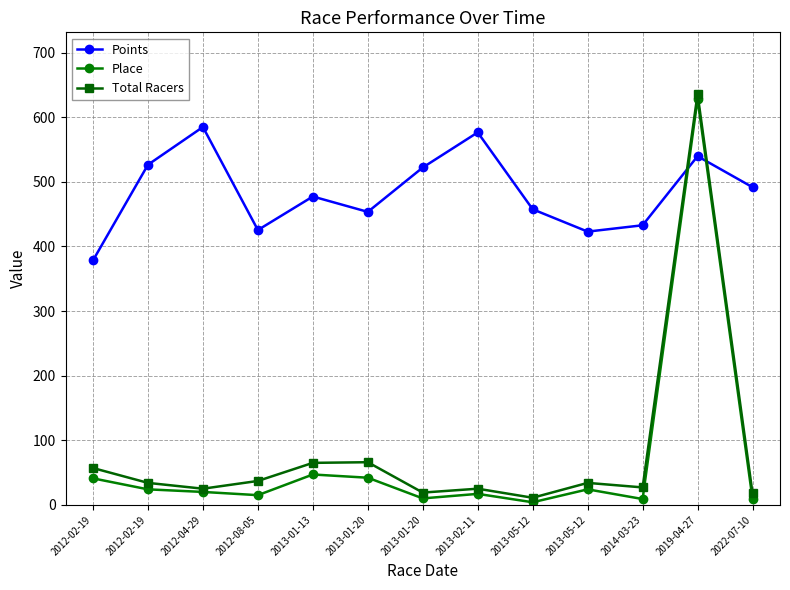

How many series are shown in this chart?

3